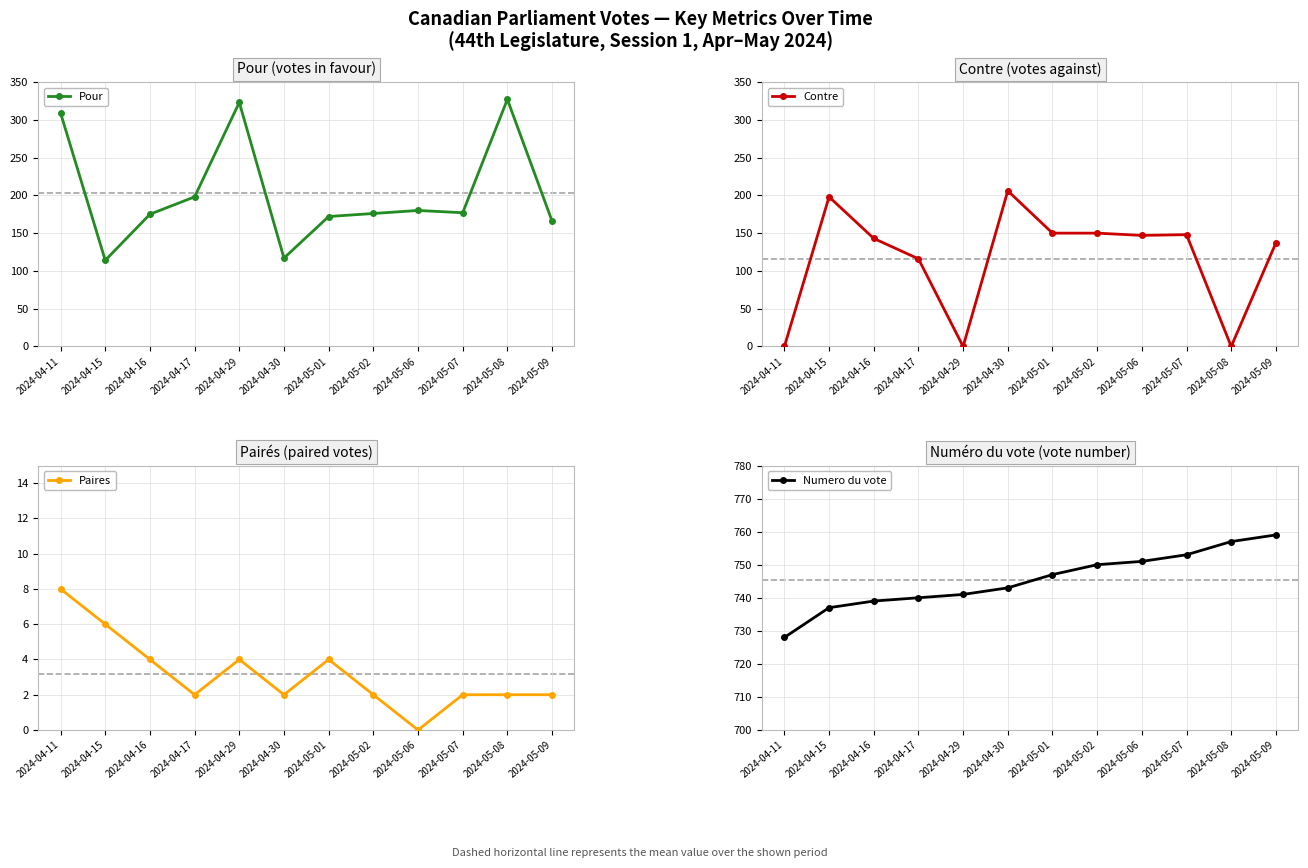

True or false: Paires and Pour cross at least once.

False